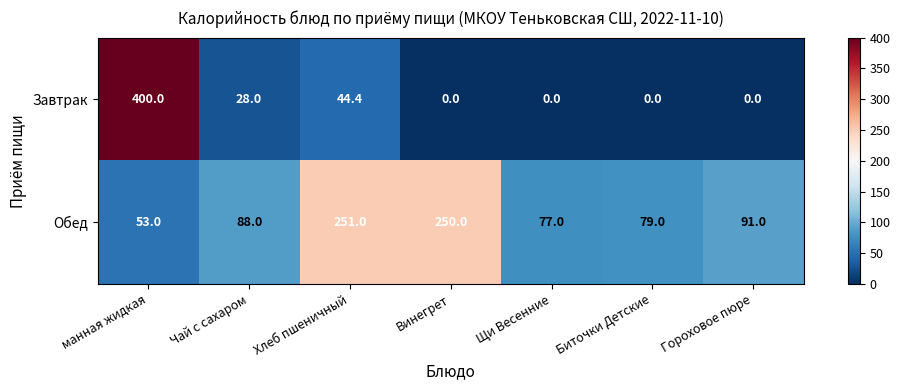

True or false: Обед has a value of 162.7 at Гороховое пюре.

False